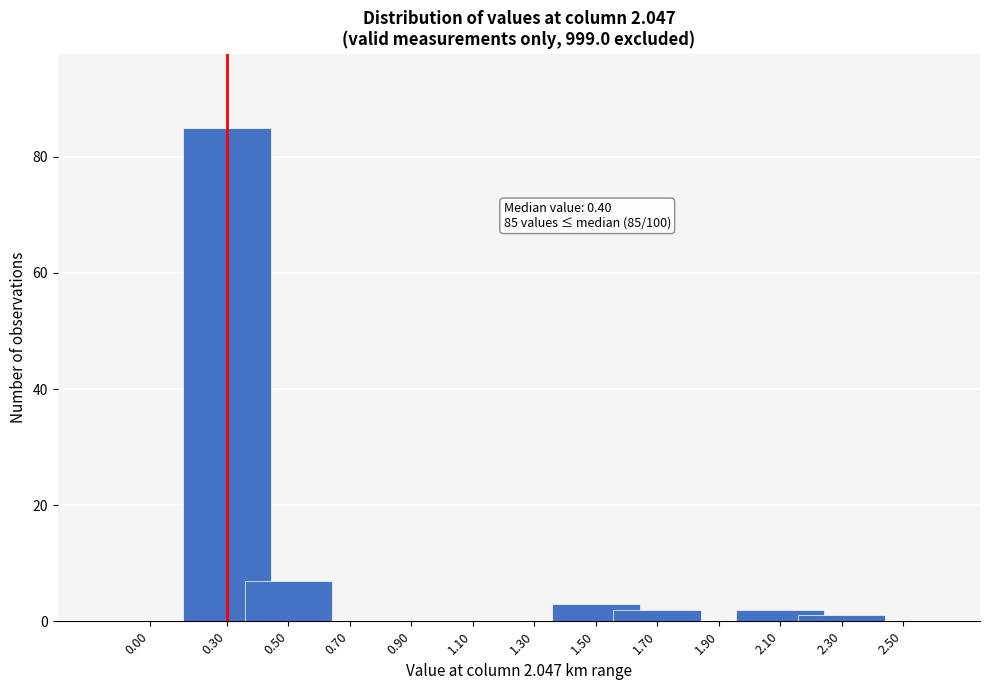

Reading left to right, what are all the values shown in this chart?

0.00=0	0.30=85	0.50=7	0.70=0	0.90=0	1.10=0	1.30=0	1.50=3	1.70=2	1.90=0	2.10=2	2.30=1	2.50=0